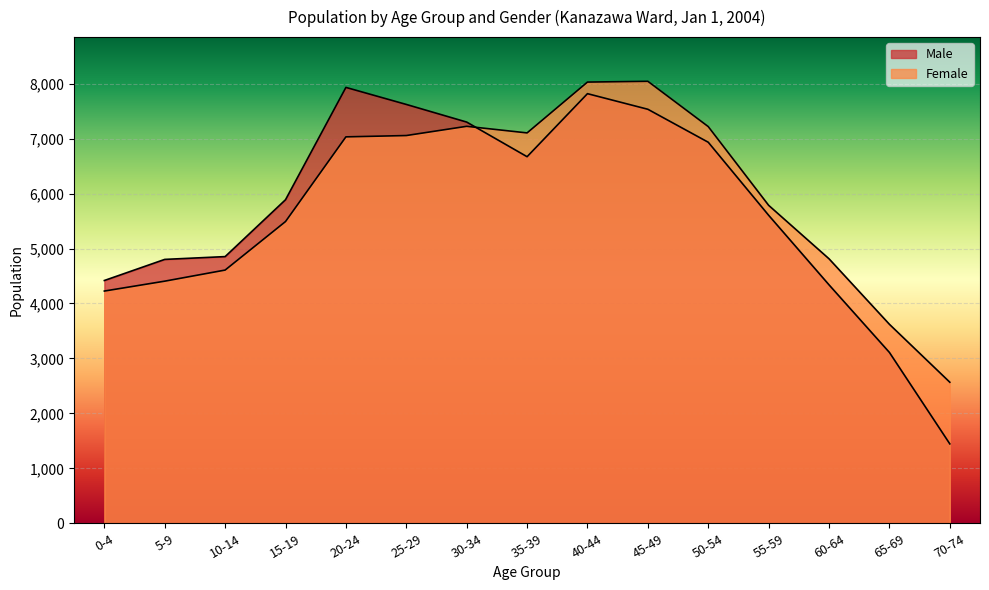

How many intersections are there between Female and Male?

1